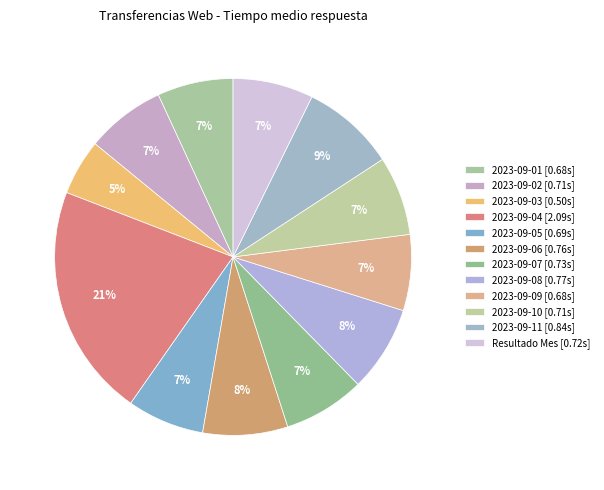

Which category has the smallest portion of the pie?

2023-09-03